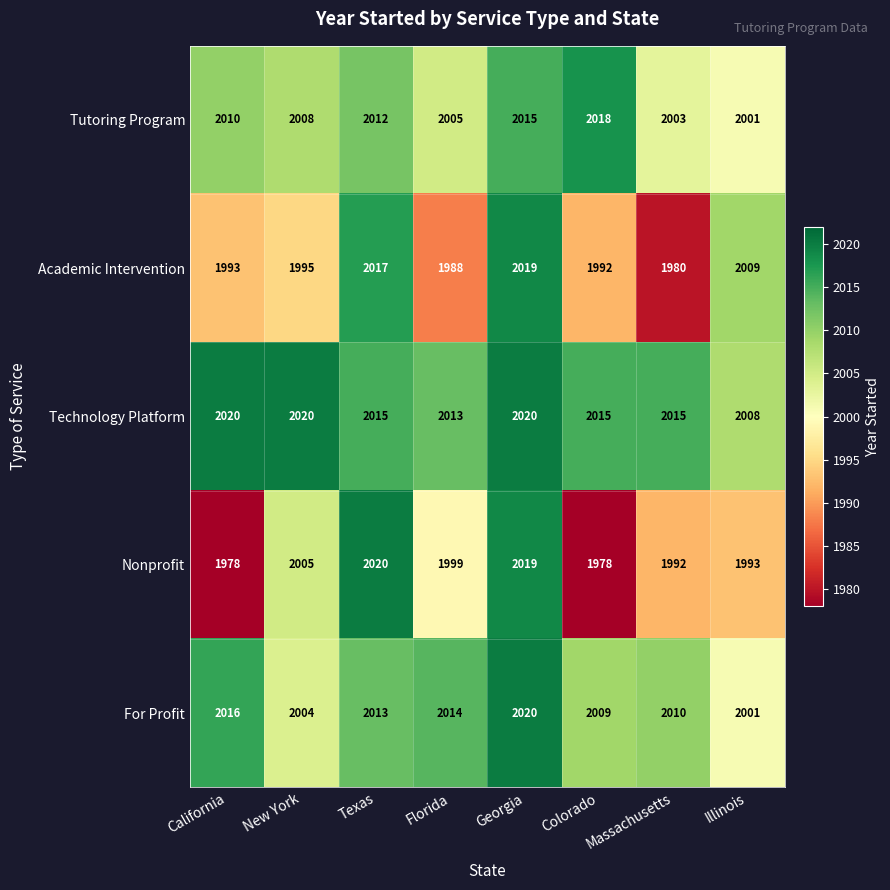

Which series has the largest total across all categories?

Technology Platform